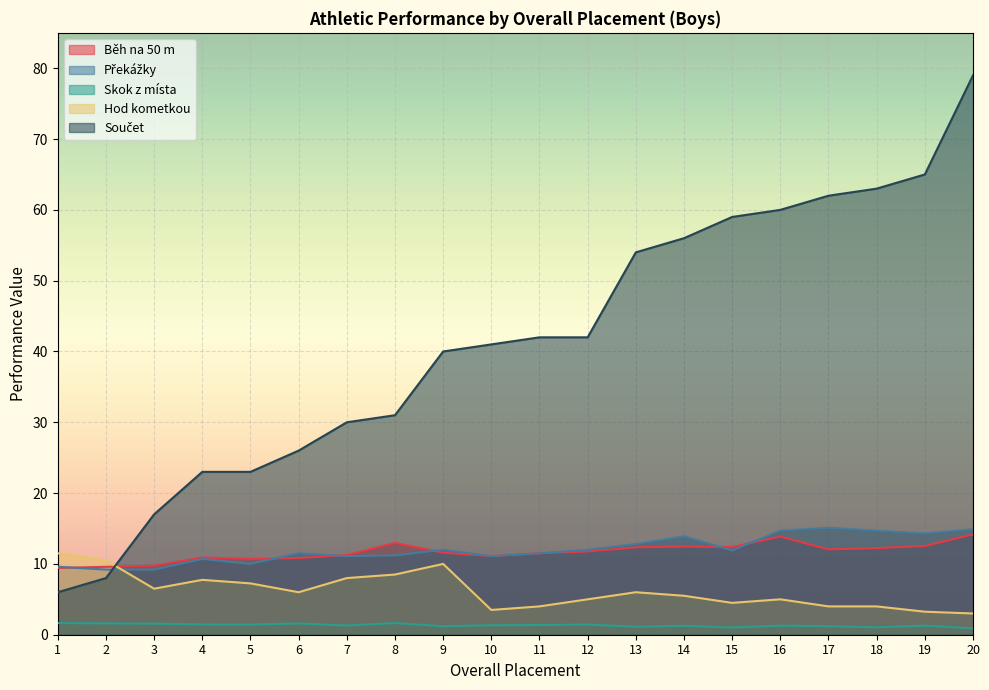

What is the difference between the Běh na 50 m values at 14 and 17?

0.4